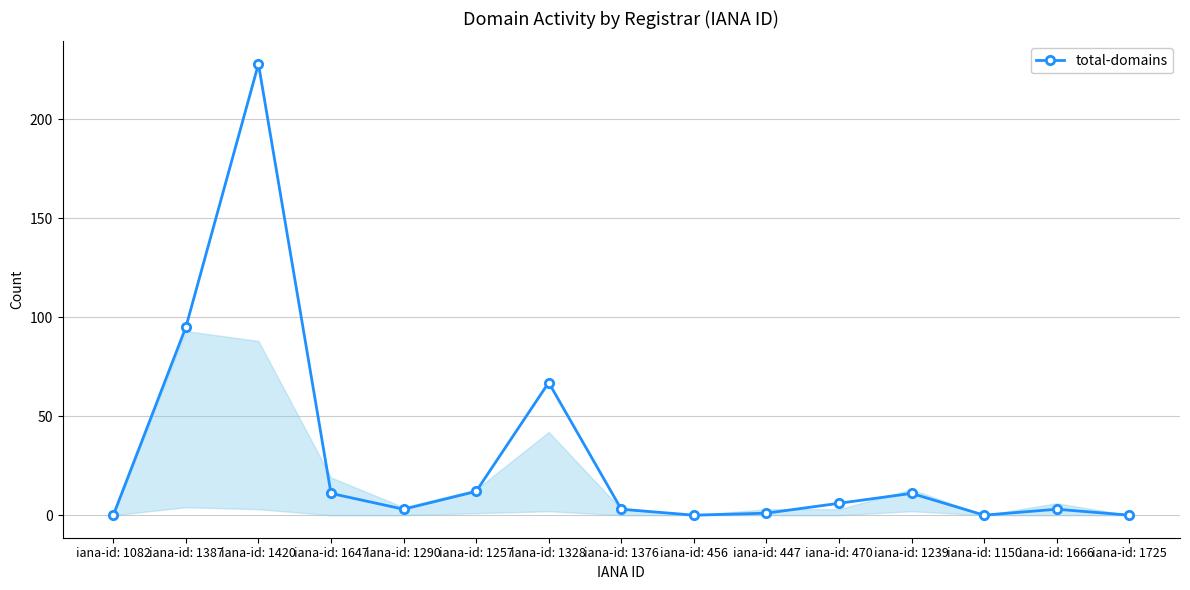

What is the label of the 3rd point from the left?

iana-id: 1420